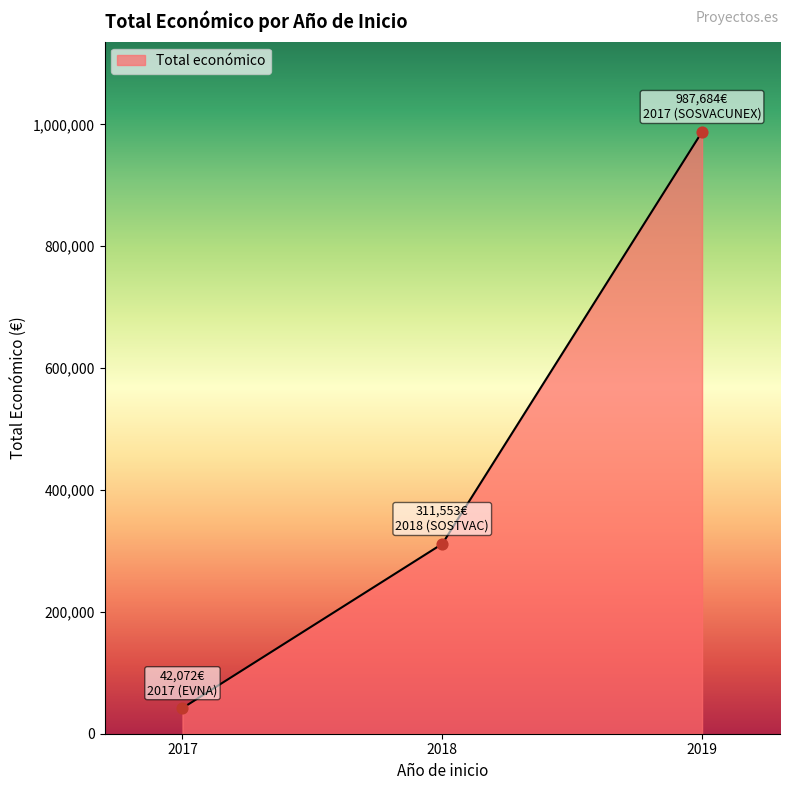

What is the change in value from 2018 to 2019?

+676131